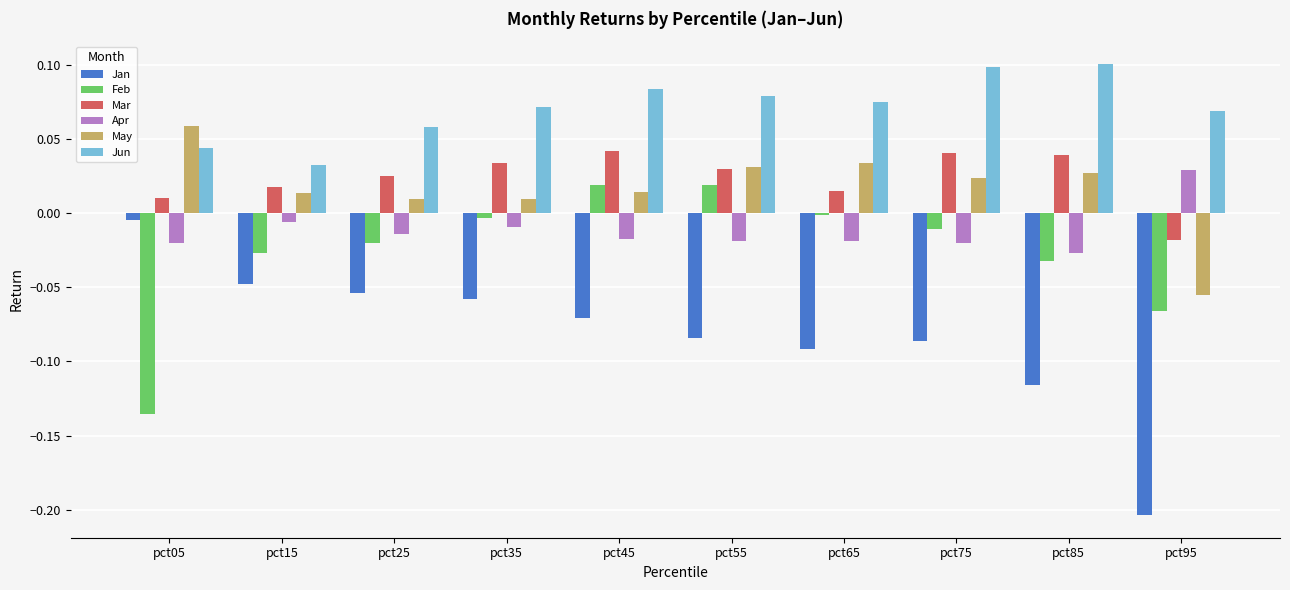

Which series changed the most between pct05 and pct95?

Jan